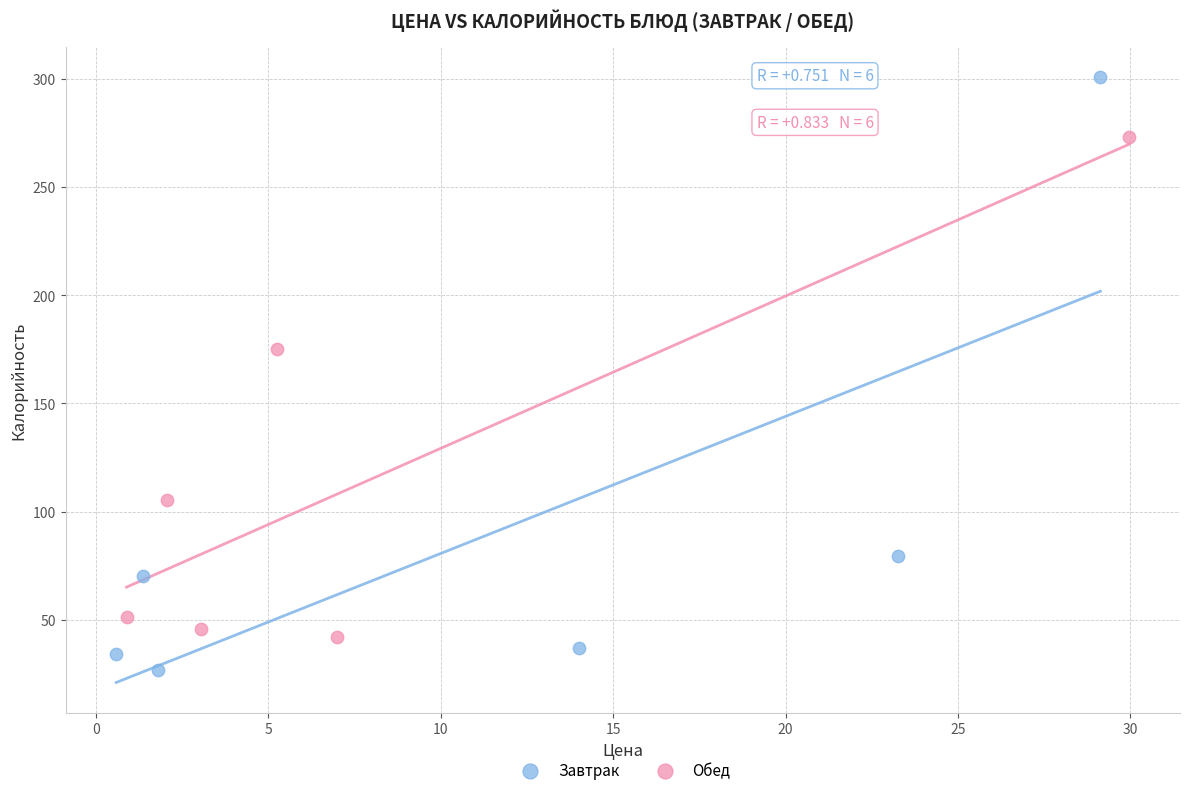

What are all the series names shown in the legend?

Завтрак, Обед